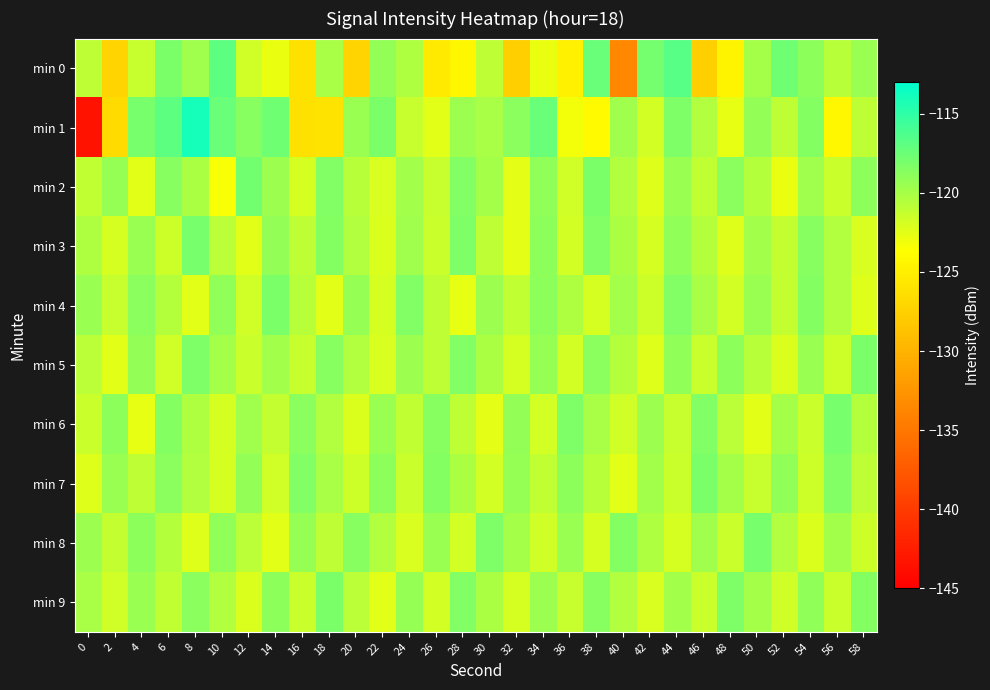

Which label corresponds to the largest value in the chart?

8